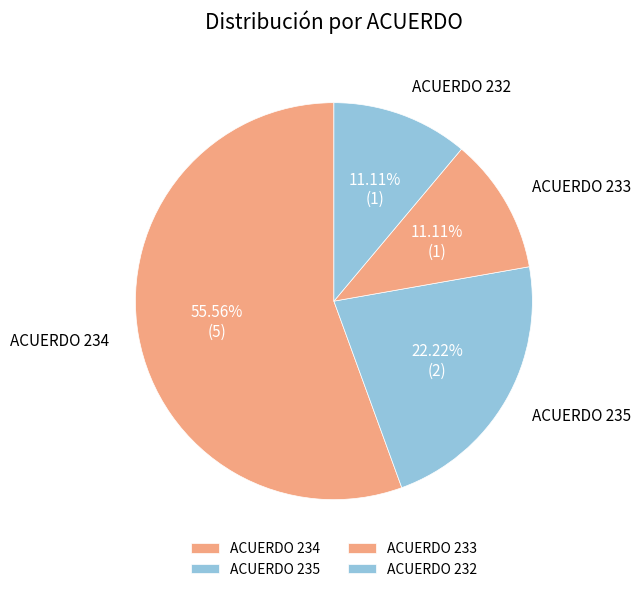

Does any single category account for the majority?

Yes